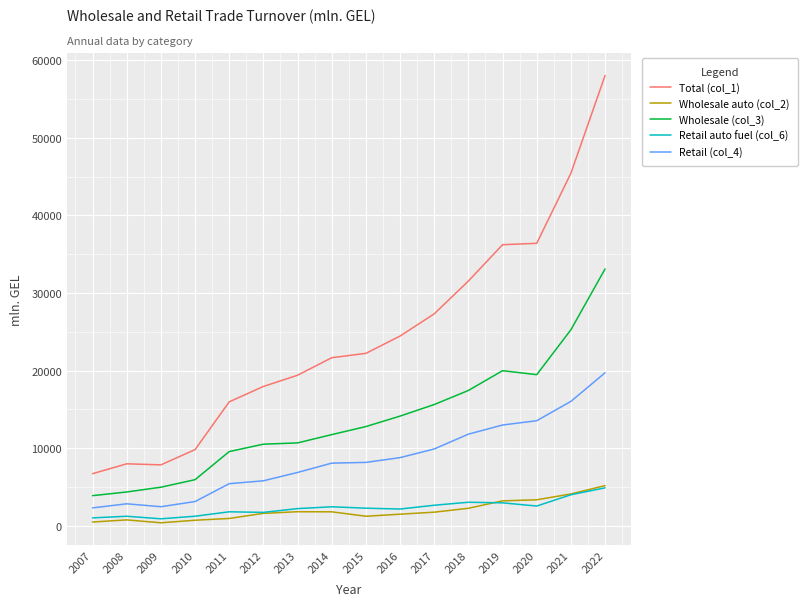

The Retail (col_4) series shows 2658.6 at 2011. True or false?

False